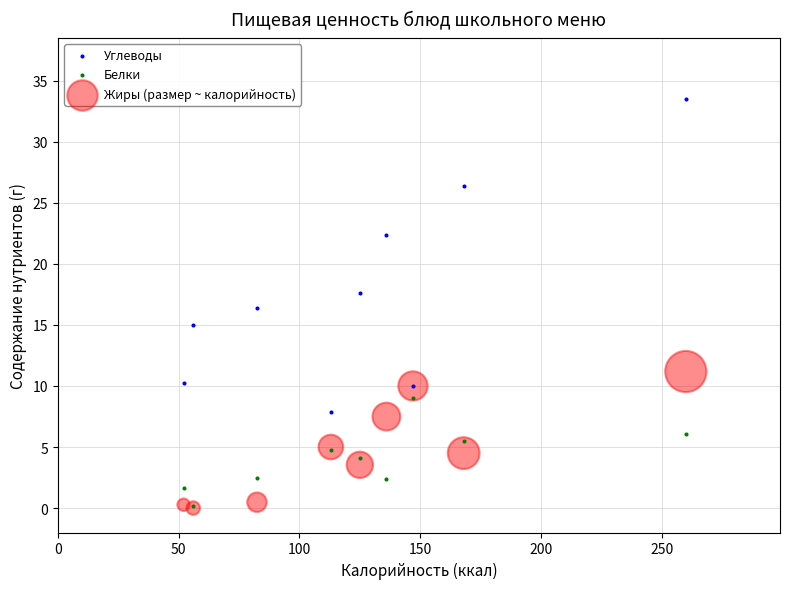

Which series contains the highest Y value?

Углеводы